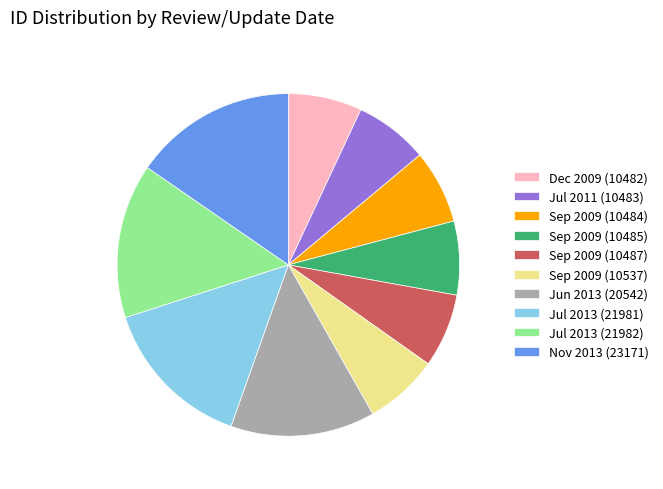

Does any single category account for the majority?

No